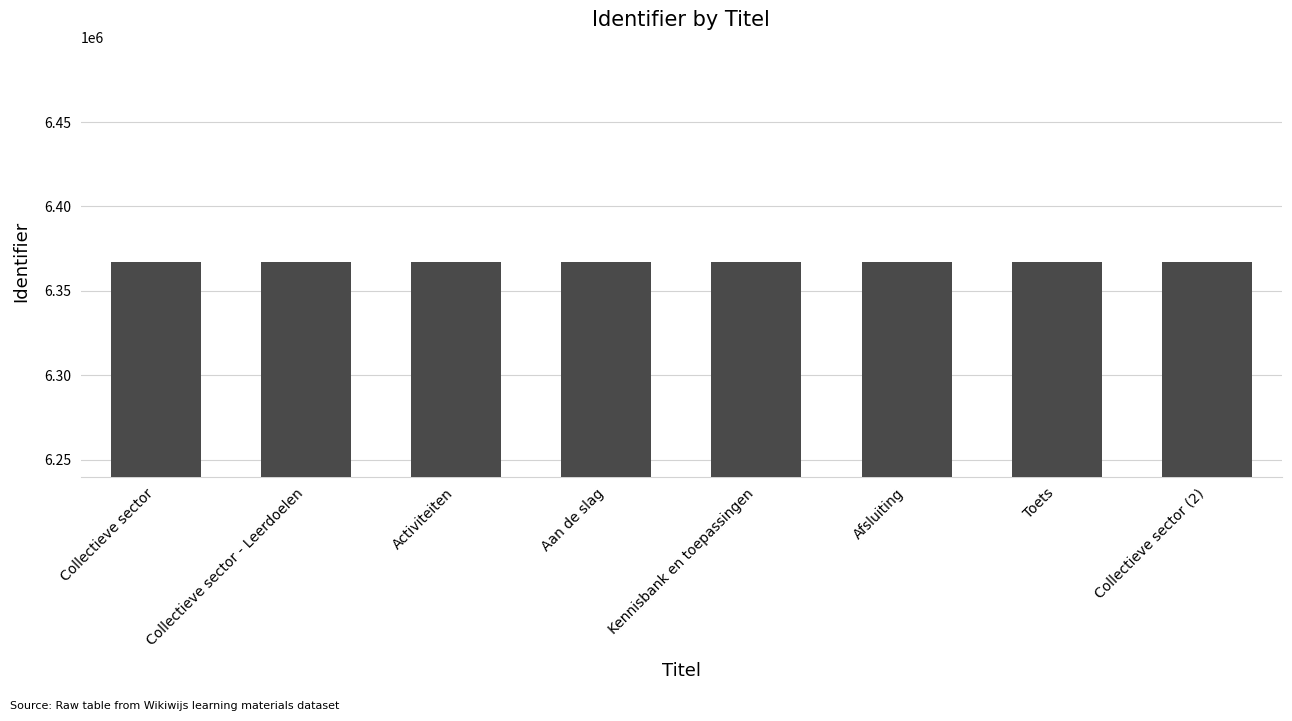

The chart shows a value of 1518050 at Collectieve sector (2). True or false?

False